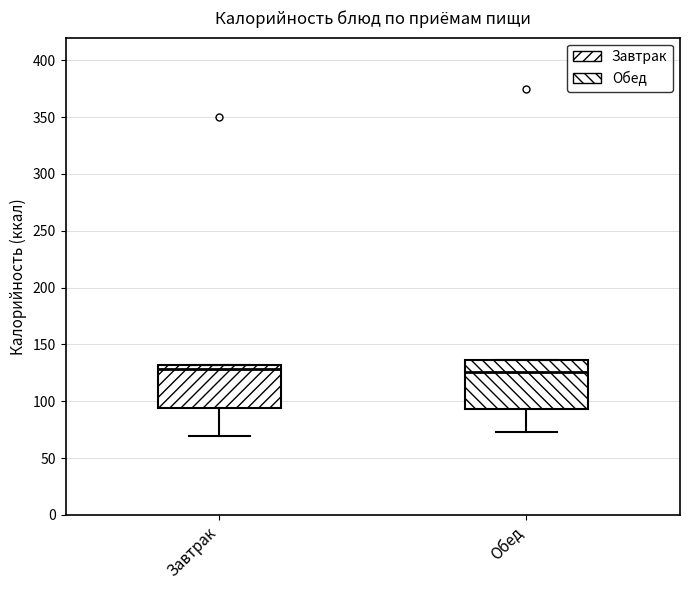

Where is the lower edge of the box for Обед on the y-axis? The values are not printed on the chart, so give them approximately, as read against the axis.

95